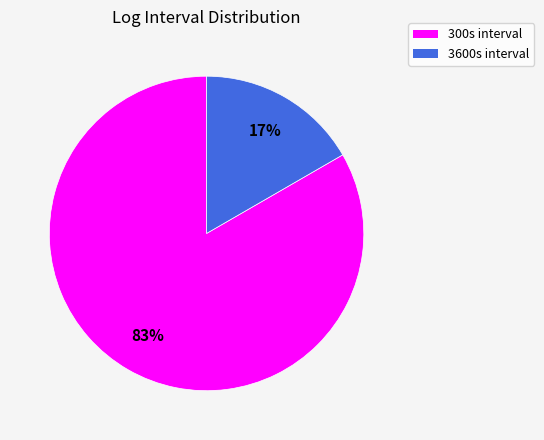

To the nearest percent, what percentage of the pie is 300s interval?

83%